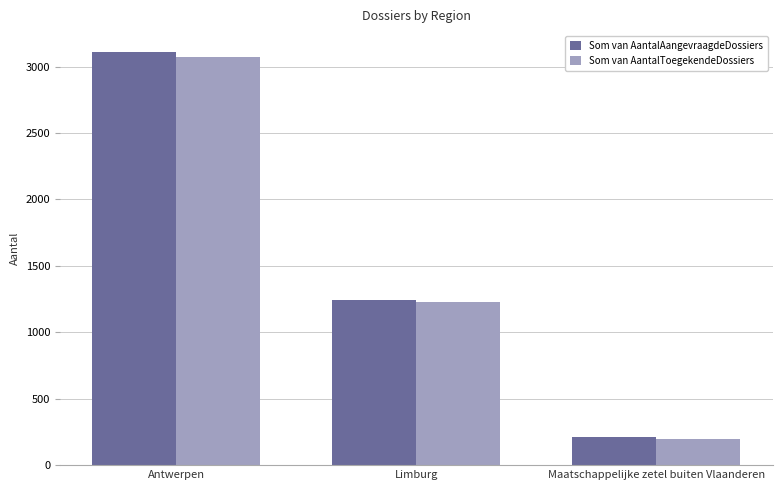

What is the value of the Som van AantalAangevraagdeDossiers bar at the 2nd from the left?

1244